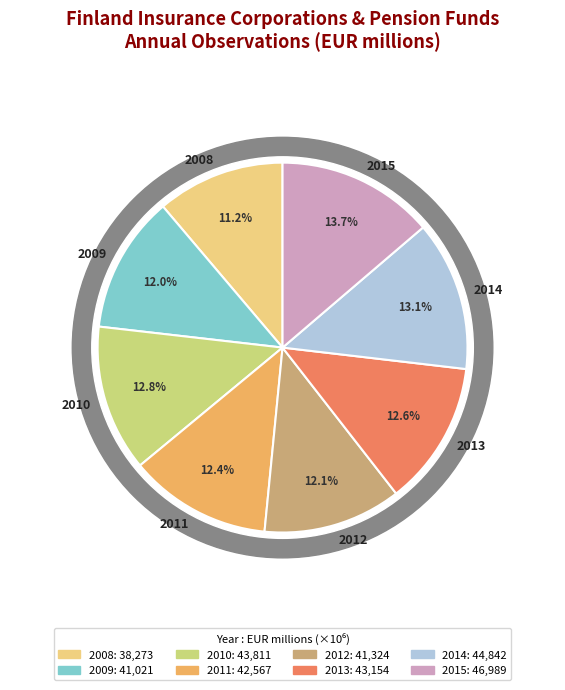

What percentage is NOT represented by 2015?

86.3%